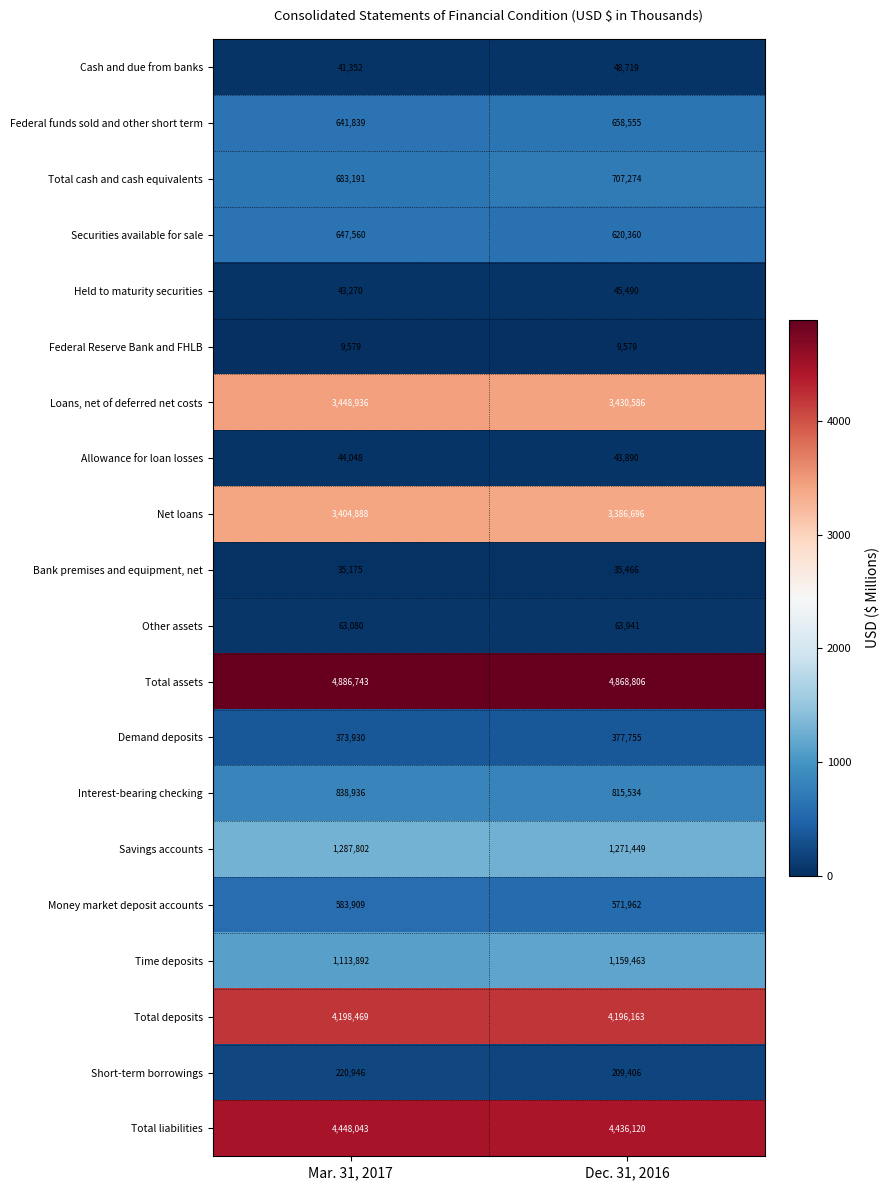

Which series has the largest total across all categories?

Total assets